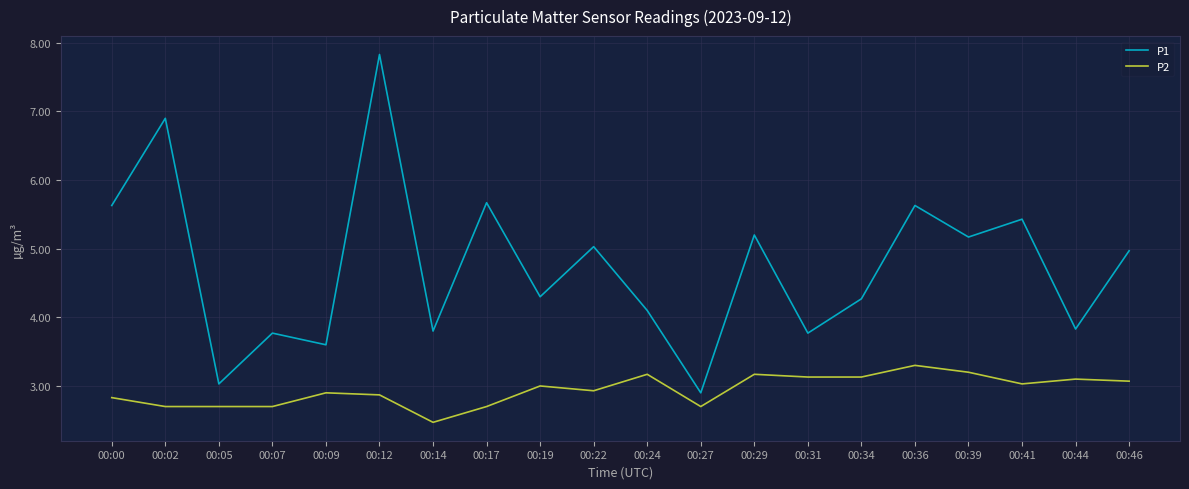

Is it true that P1 equals 1.2 at 00:14?

False